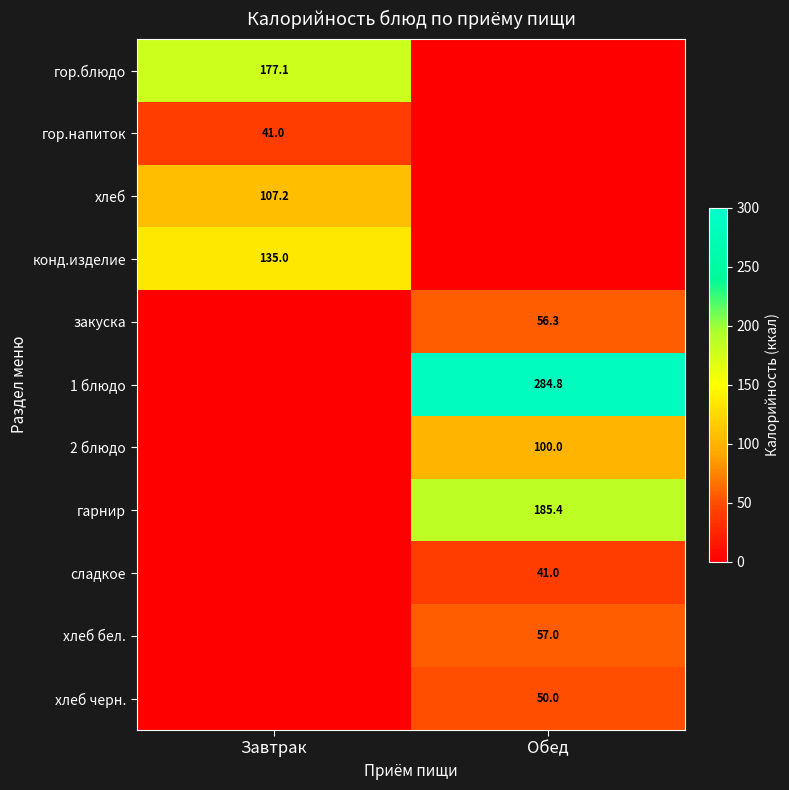

The гор.блюдо series shows 241.0 at Завтрак. True or false?

False